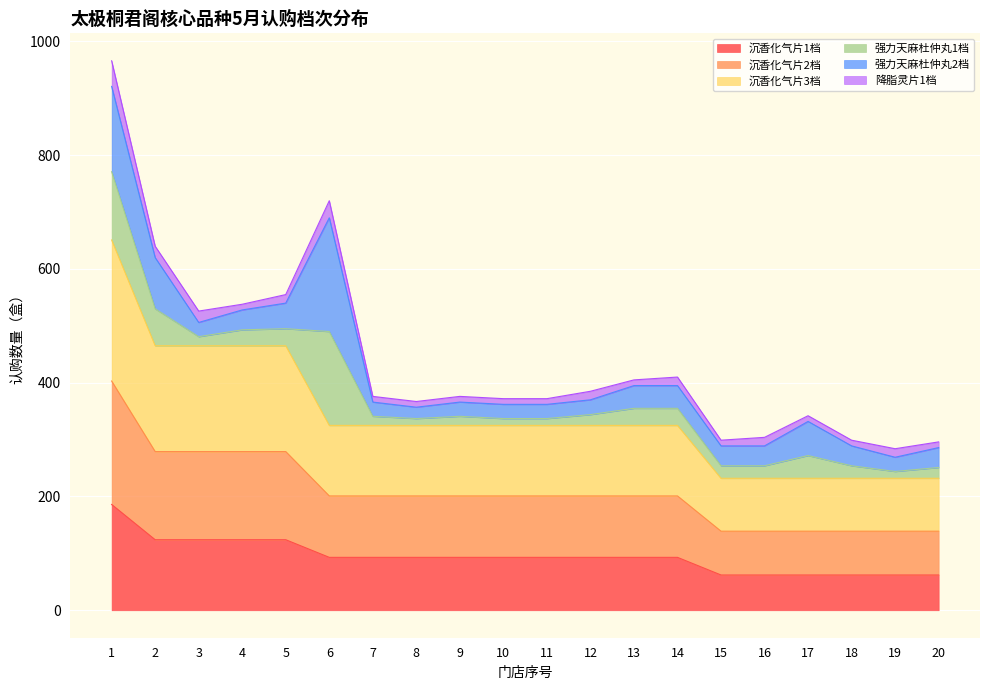

What are all the series names shown in the legend?

沉香化气片1档, 沉香化气片2档, 沉香化气片3档, 强力天麻杜仲丸1档, 强力天麻杜仲丸2档, 降脂灵片1档